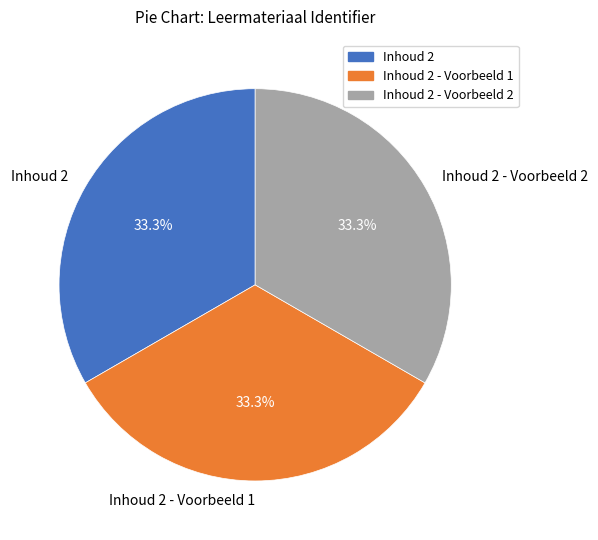

Approximately how many times larger is the value at Inhoud 2 - Voorbeeld 2 compared to Inhoud 2 - Voorbeeld 1?

1.0